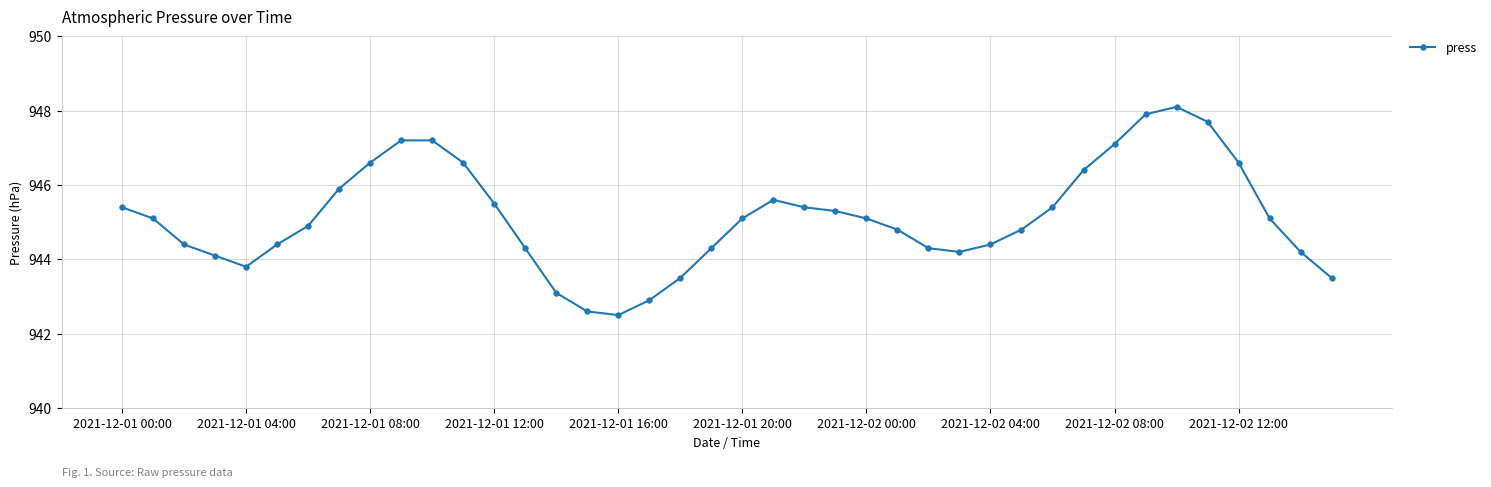

What is the greatest value displayed?

948.1